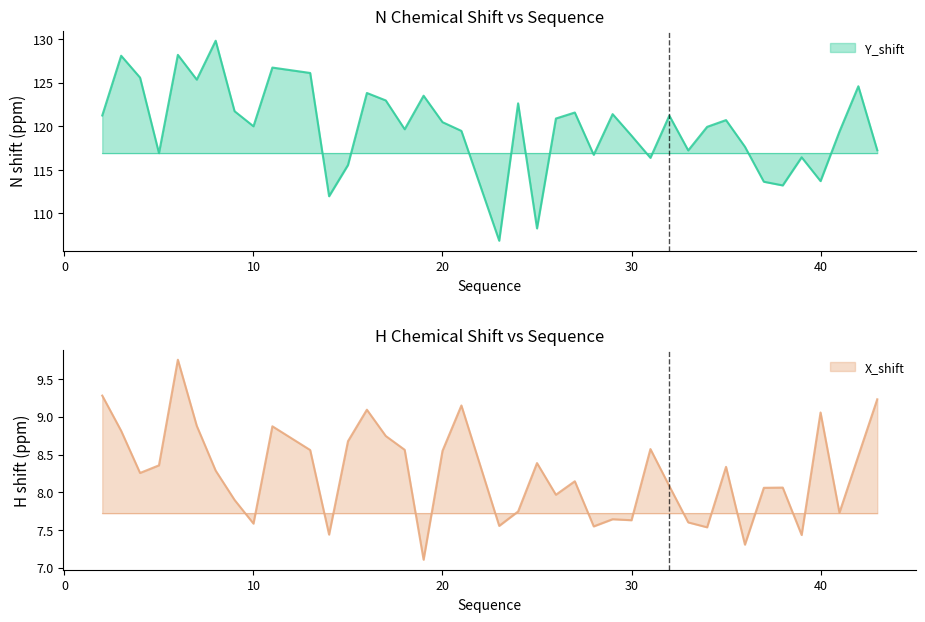

List the labels in order of X_shift value, largest first.

6, 2, 43, 21, 16, 40, 7, 11, 3, 17, 15, 31, 18, 13, 20, 42, 25, 5, 35, 8, 4, 27, 32, 38, 37, 26, 9, 24, 41, 29, 30, 33, 10, 23, 28, 34, 14, 39, 36, 19